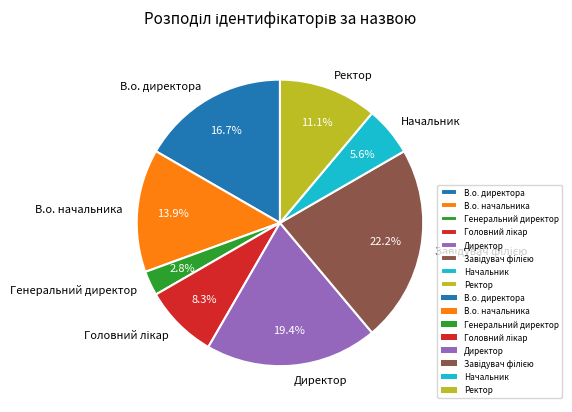

What percentage is the Директор slice, to the nearest percent?

19%